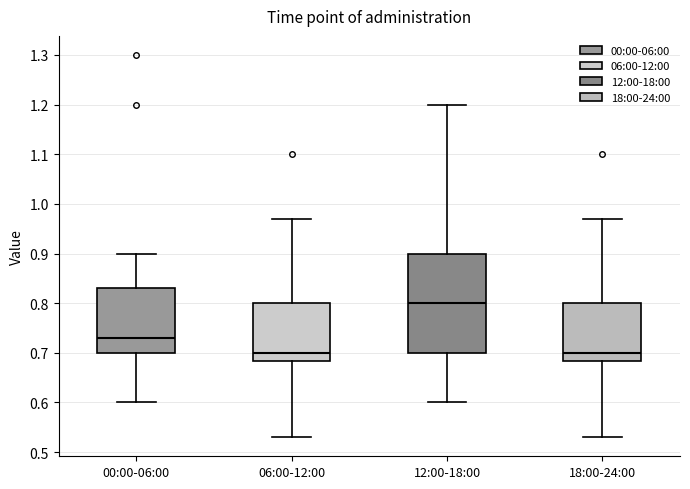

Where is the lower edge of the box for 12:00-18:00 on the y-axis? The values are not printed on the chart, so give them approximately, as read against the axis.

0.70